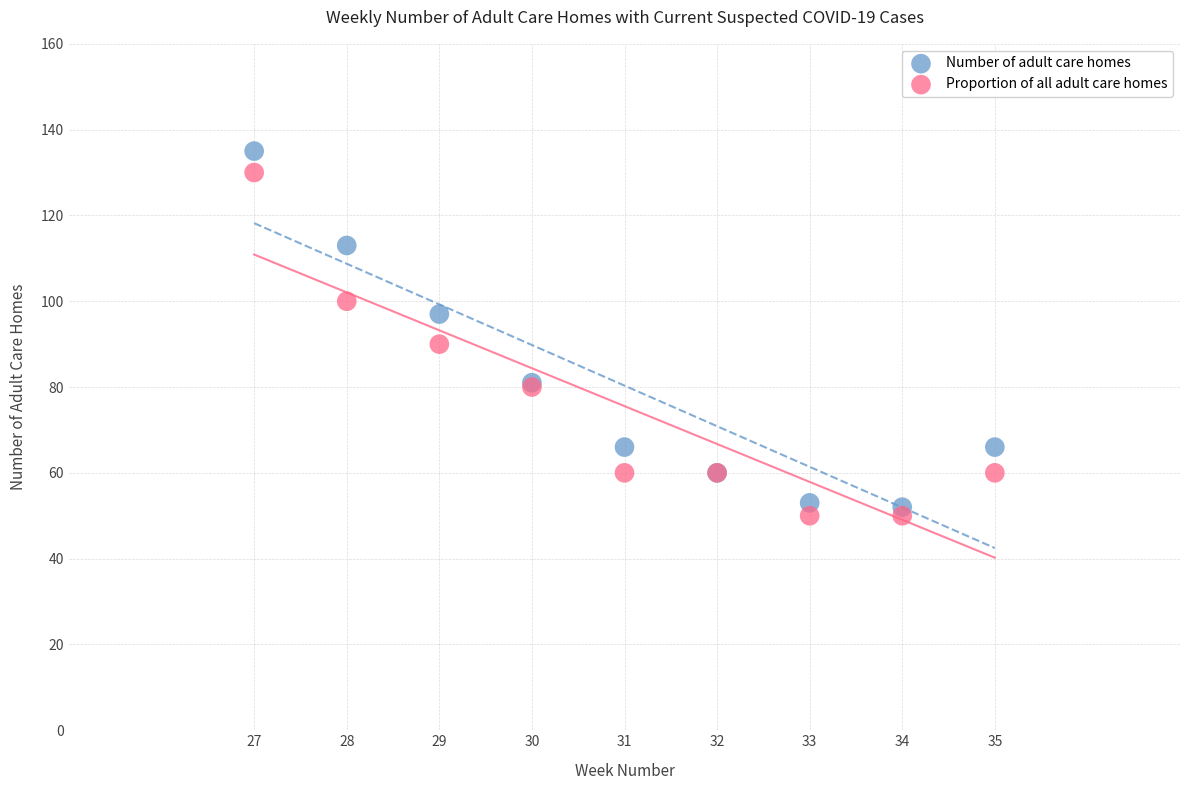

Which series contains the lowest Y value?

Proportion of all adult care homes